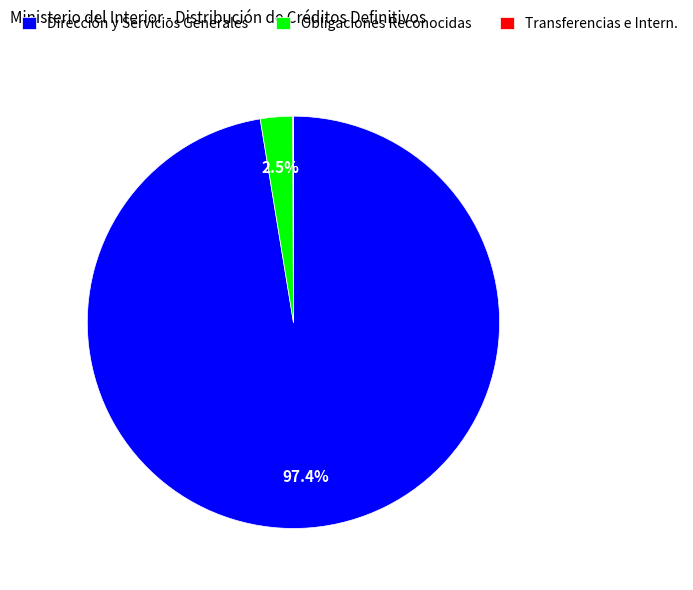

What is the largest slice in the pie chart?

Dirección y Servicios Generales